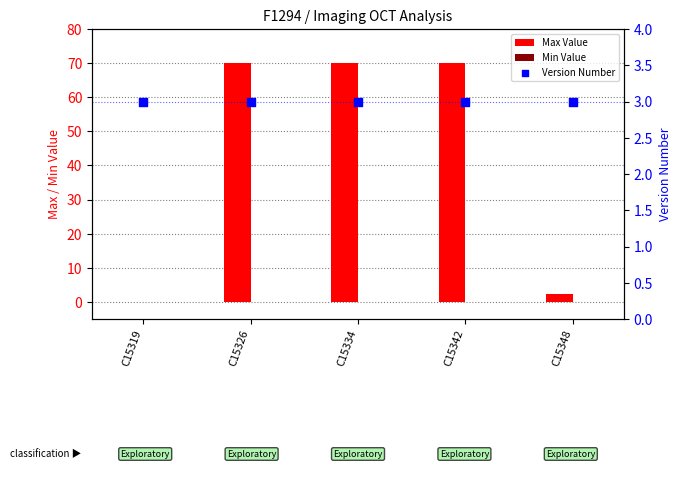

At which category is the sum across all series the highest?

C15326